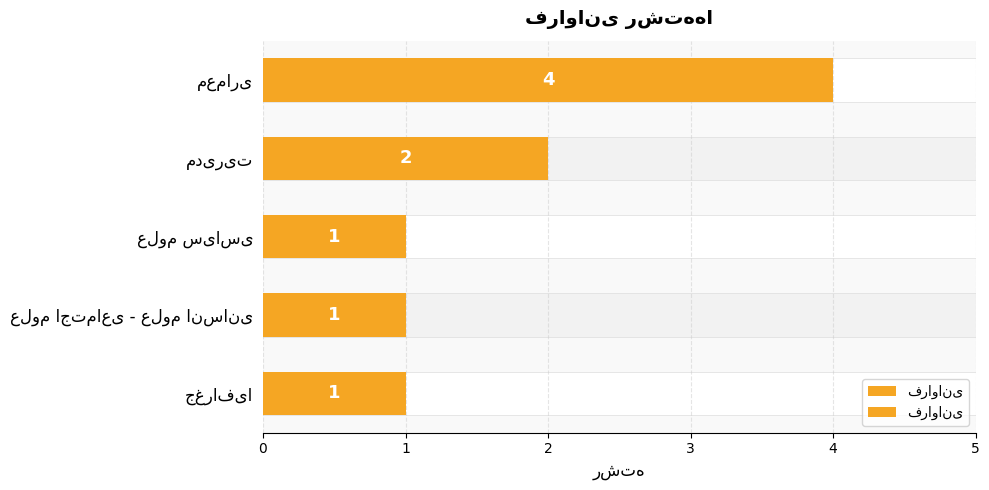

Does the chart contain any negative values?

No